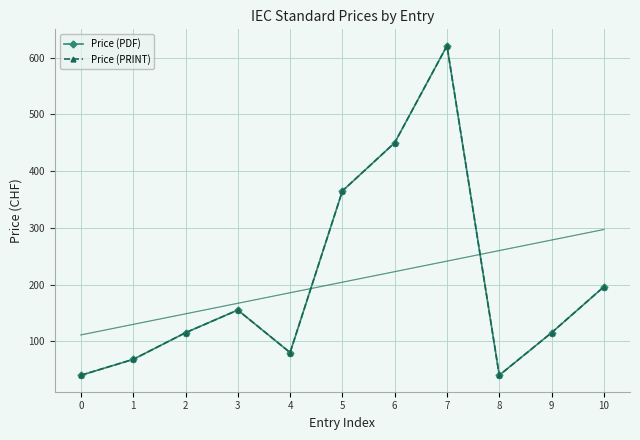

How many interior local valleys does the Price (PRINT) series have?

2